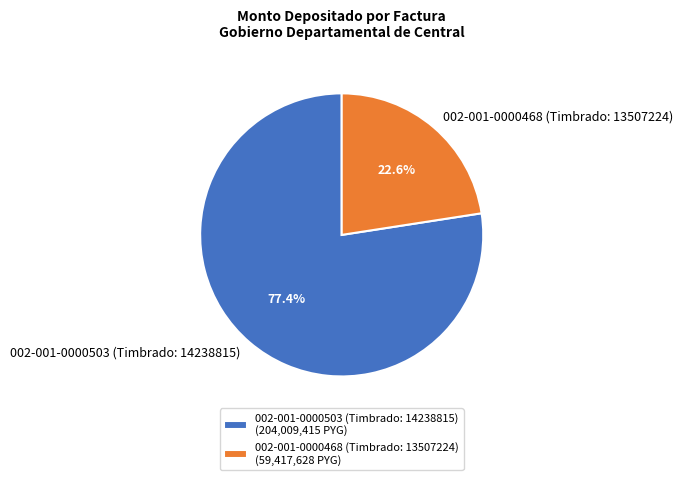

Does 002-001-0000503 (Timbrado: 14238815) represent more than half of the total?

Yes